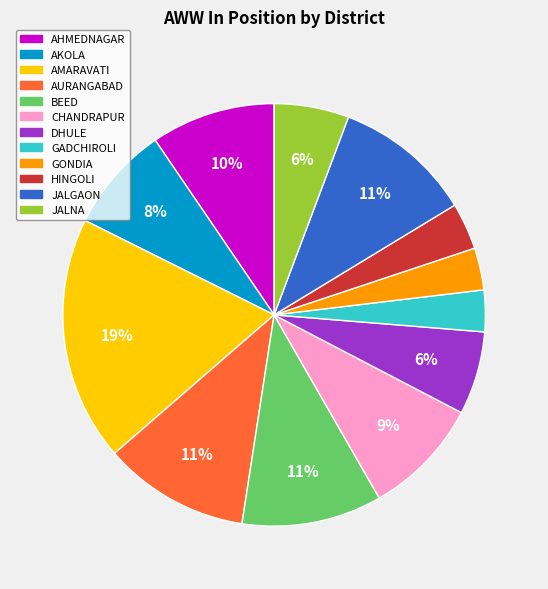

Count the number of slices in the pie.

12